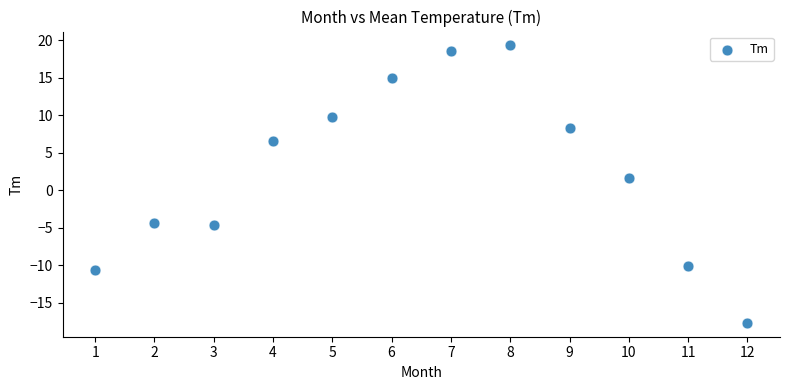

What is the average X value?

6.5